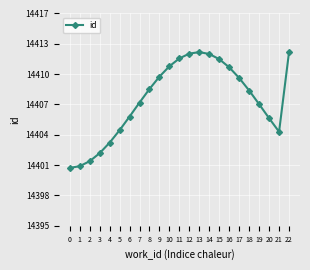

Does the chart have visible grid lines?

Yes